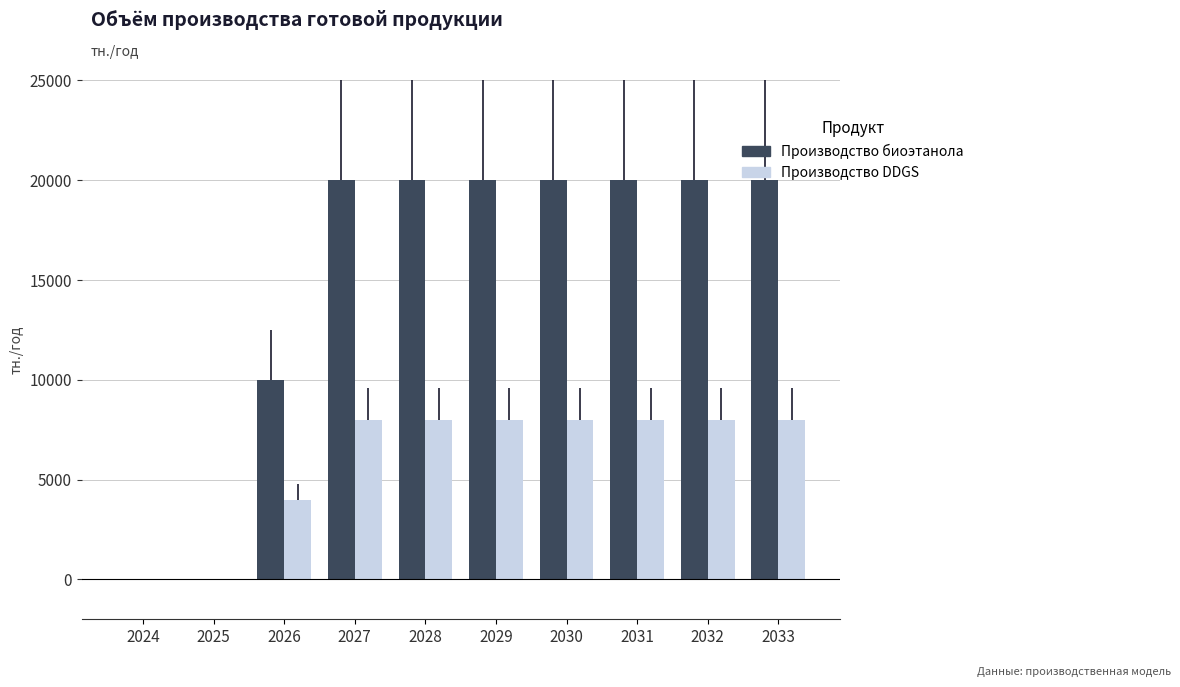

What is the maximum value for Производство DDGS?

7999.6